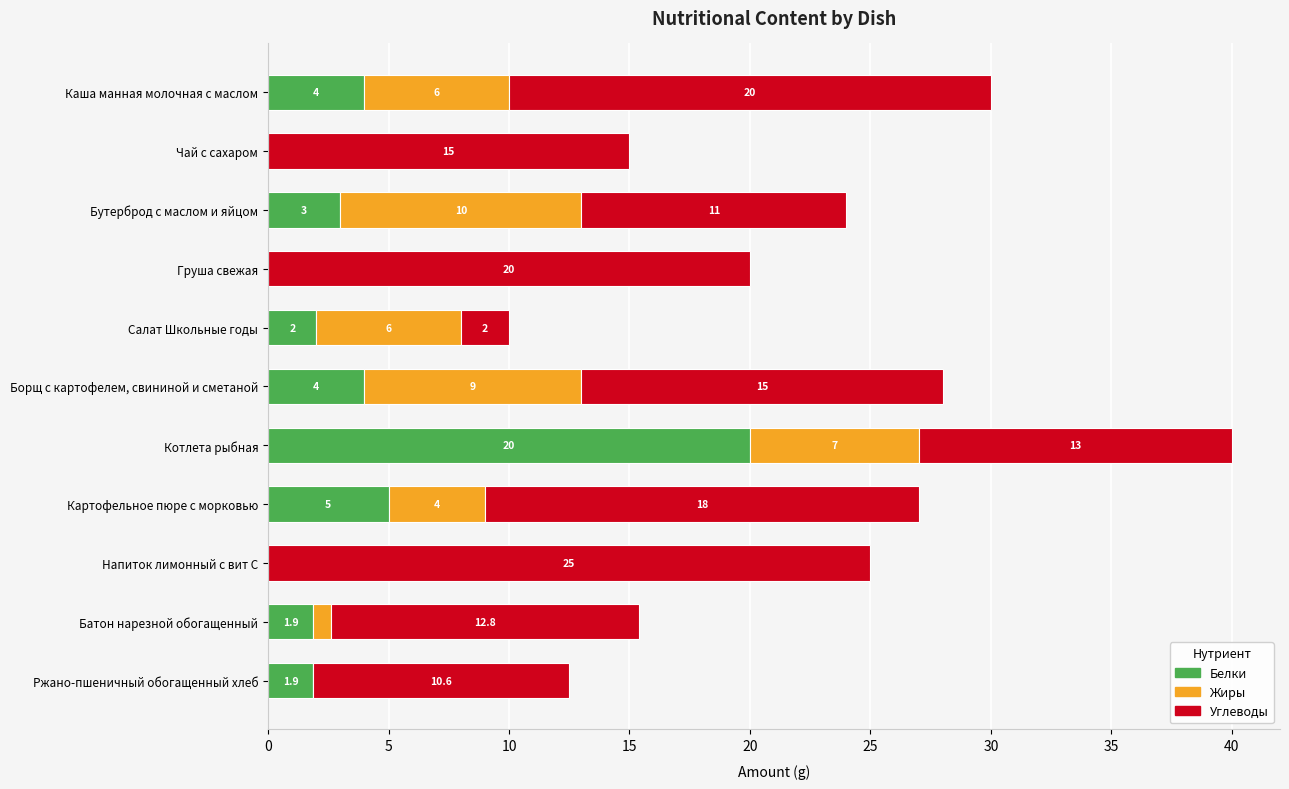

Which category has the highest value in the Белки series?

Котлета рыбная